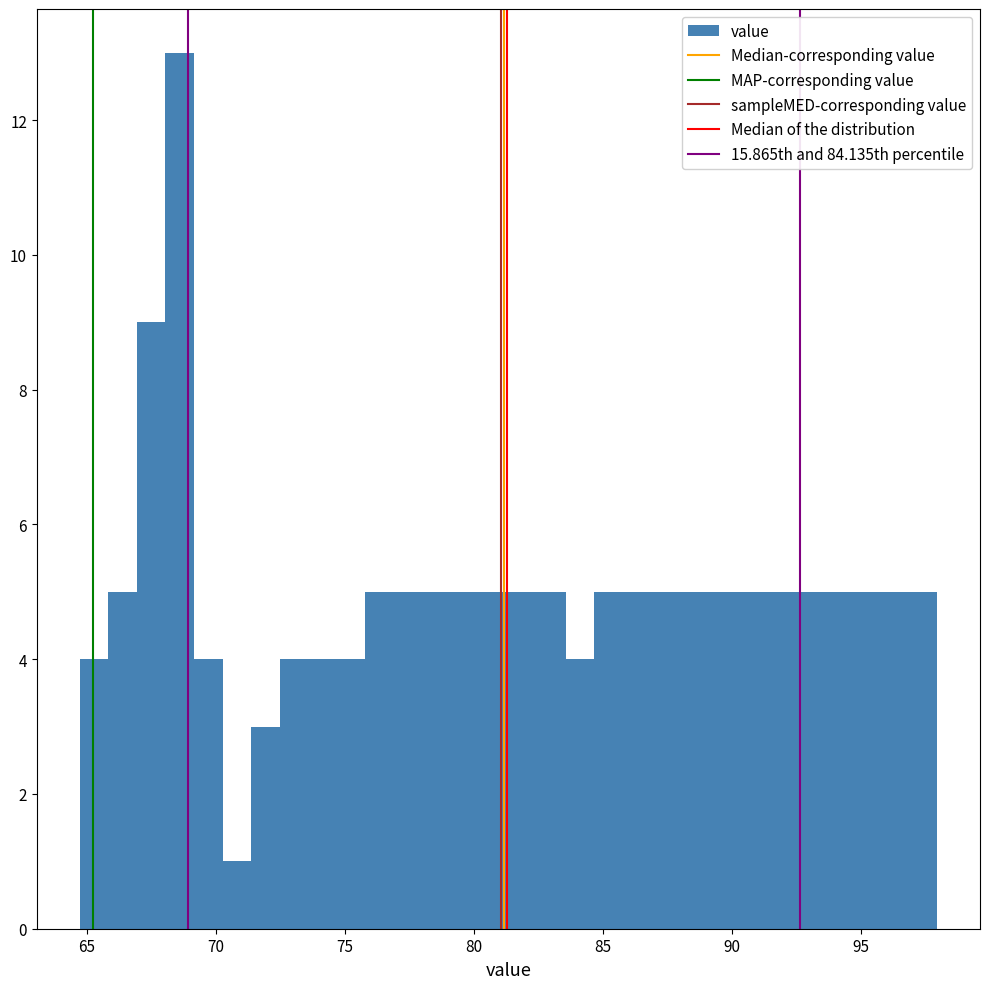

Around what value on the x-axis is the tallest bar? Give the approximate position of its centre, as read against the axis.

68.5